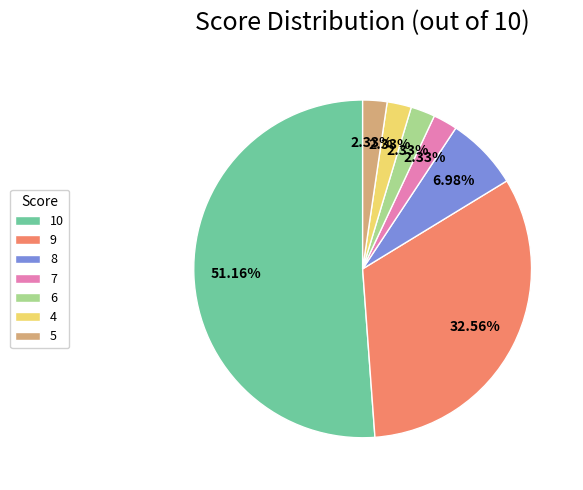

To the nearest percent, what portion does 5 represent?

2%